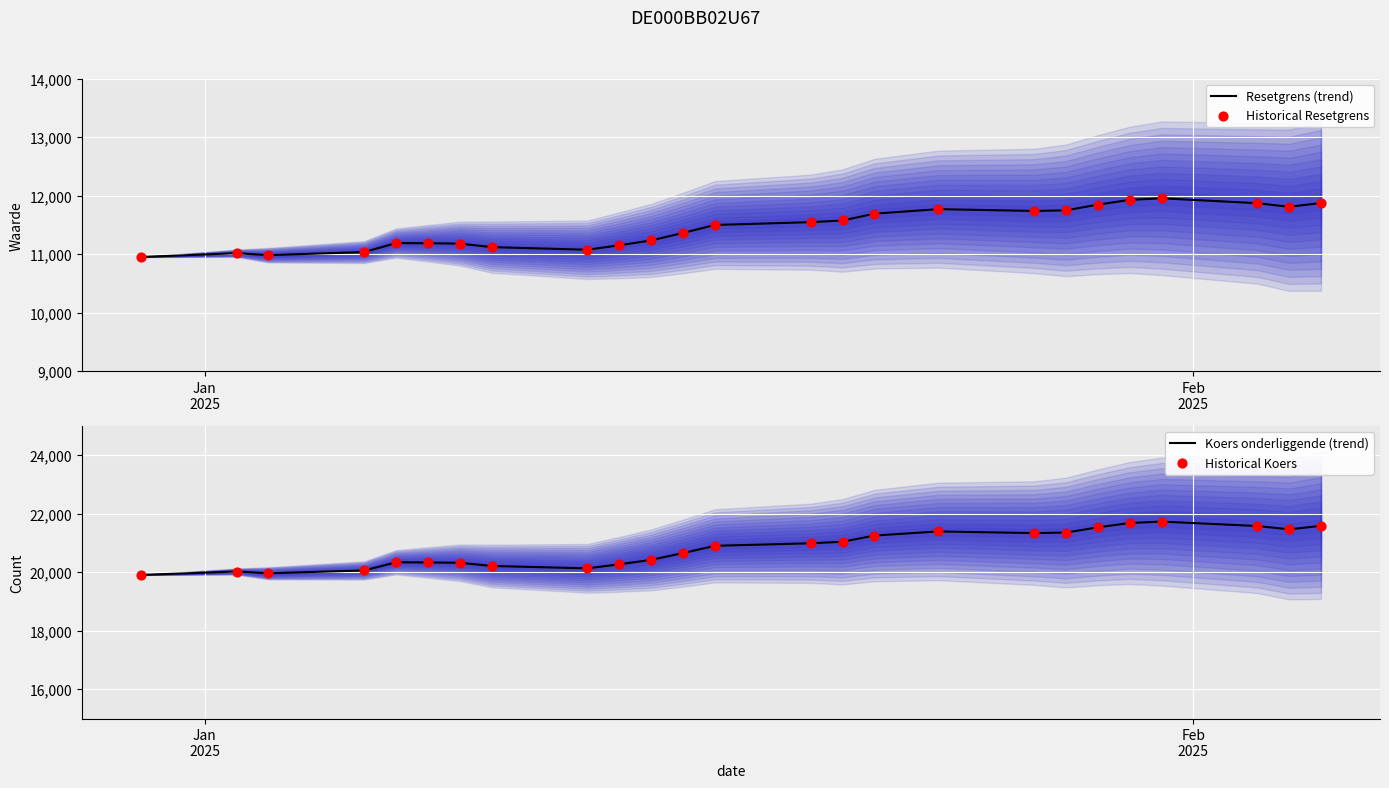

Is the value of Resetgrens (trend) at 17 greater than the value of Historical Resetgrens at 14?

Yes